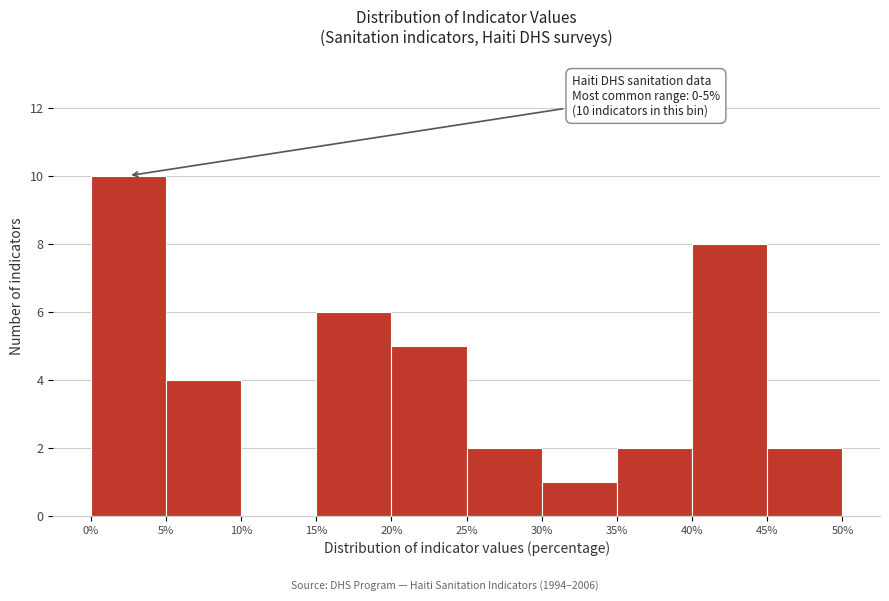

Over which range of the x-axis is the bar tallest?

0% to 5%